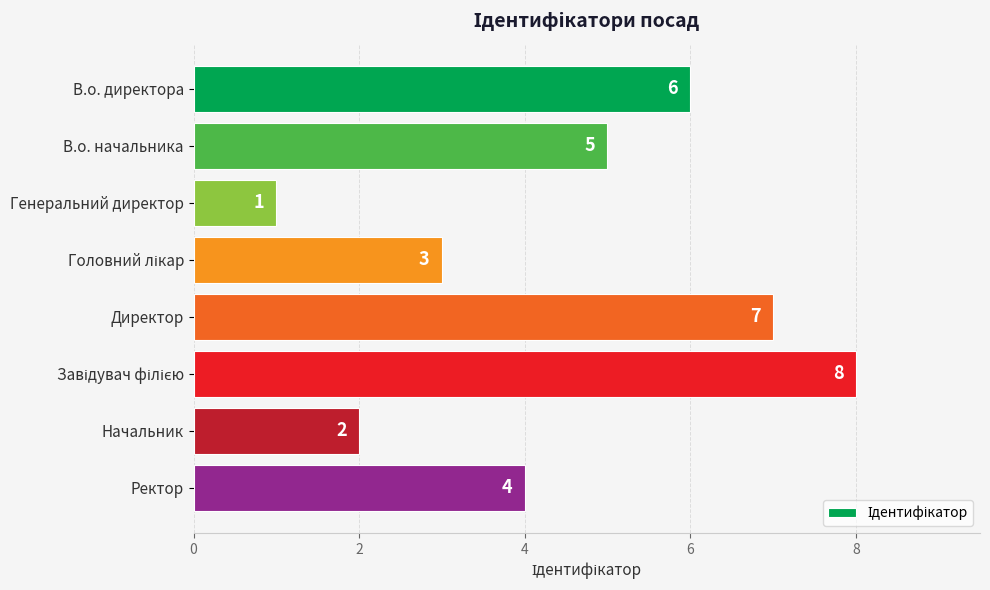

Approximately how many times larger is the value at Генеральний директор compared to Начальник?

0.5